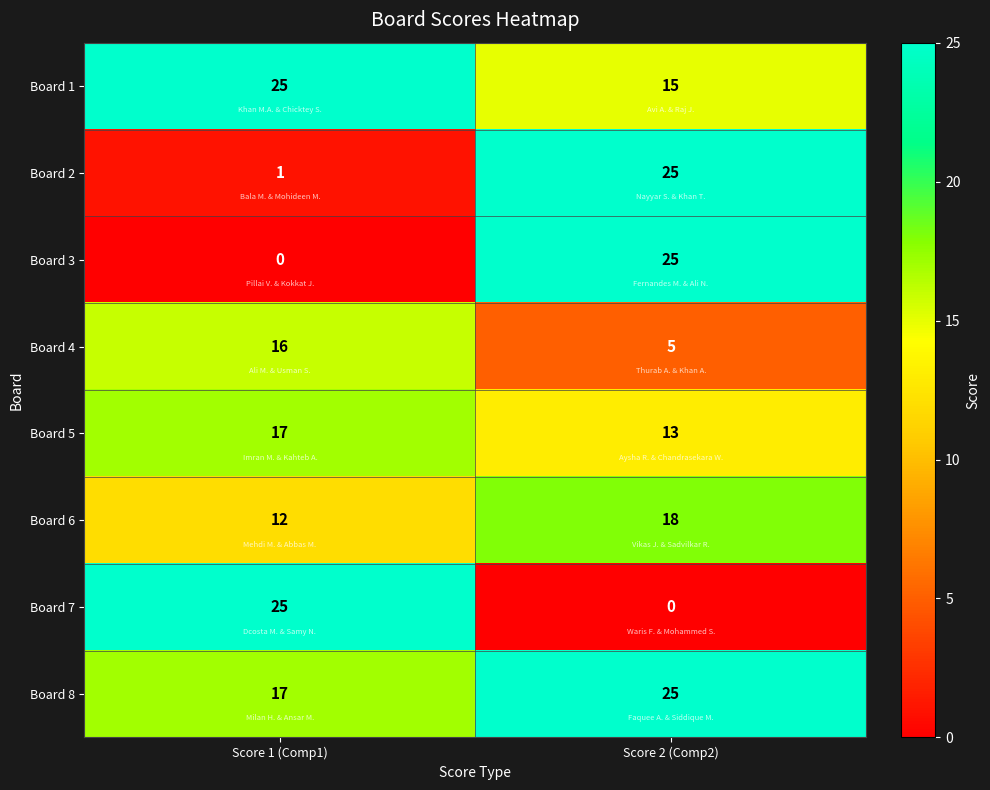

At which category is the sum across all series the highest?

Score 2 (Comp2)